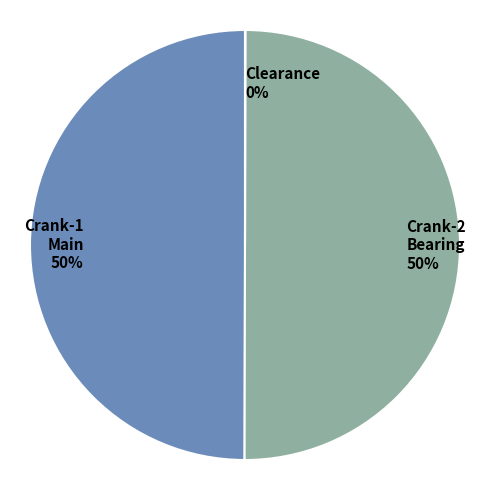

What percentage is the Crank-2 Bearing slice, to the nearest percent?

50%